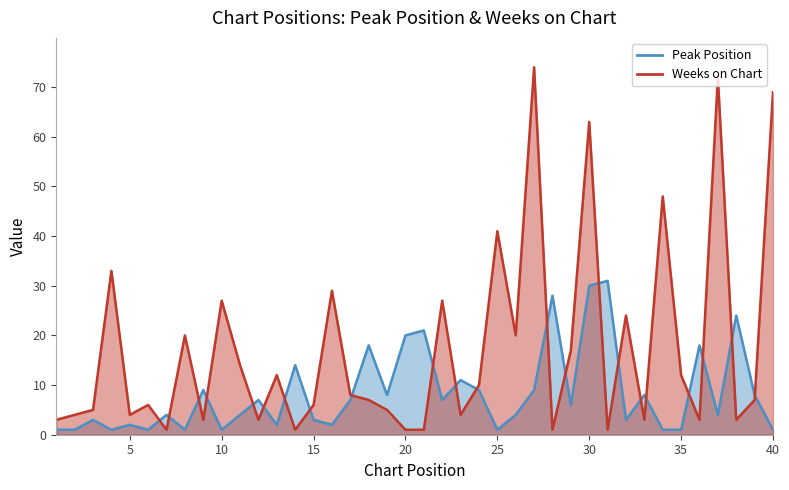

Which series has the largest total across all categories?

Weeks on Chart